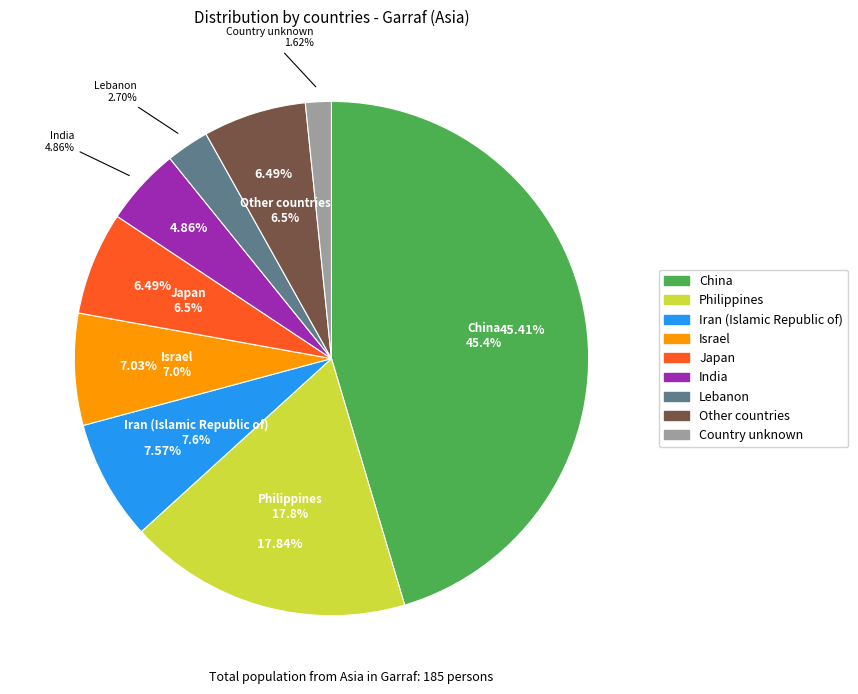

Is it true that India is 19% of the pie?

False